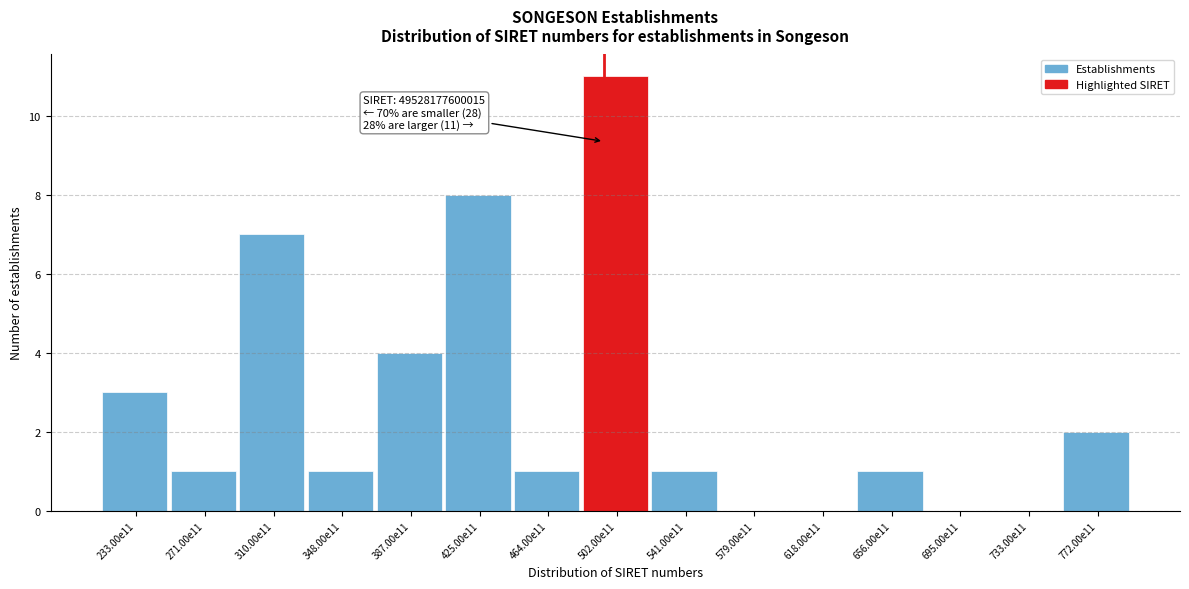

Reading right to left, extract all data points from this chart.

772.00e11=2	733.00e11=0	695.00e11=0	656.00e11=1	618.00e11=0	579.00e11=0	541.00e11=1	502.00e11=11	464.00e11=1	425.00e11=8	387.00e11=4	348.00e11=1	310.00e11=7	271.00e11=1	233.00e11=3